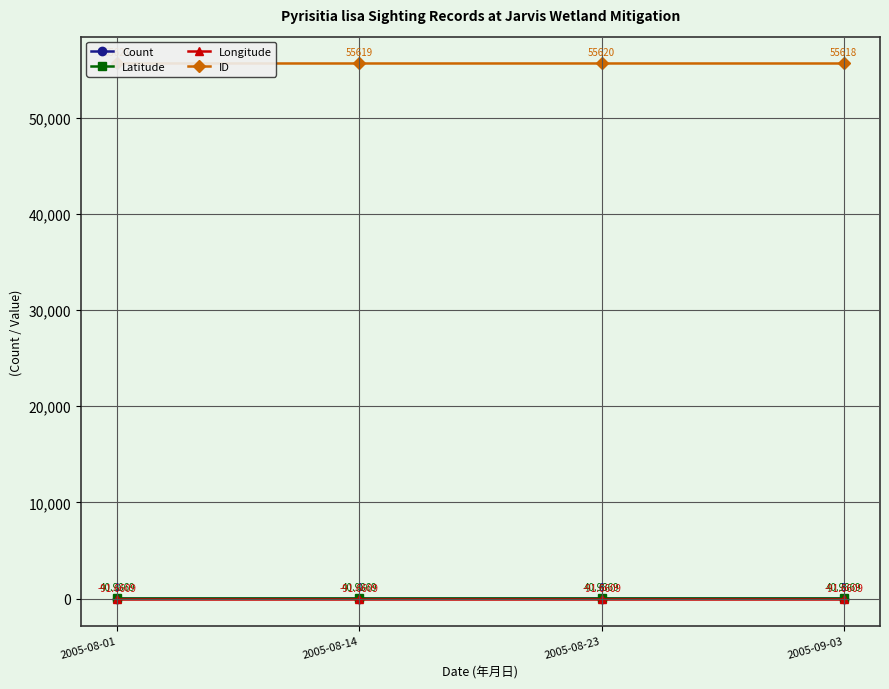

Does the chart have visible grid lines?

Yes